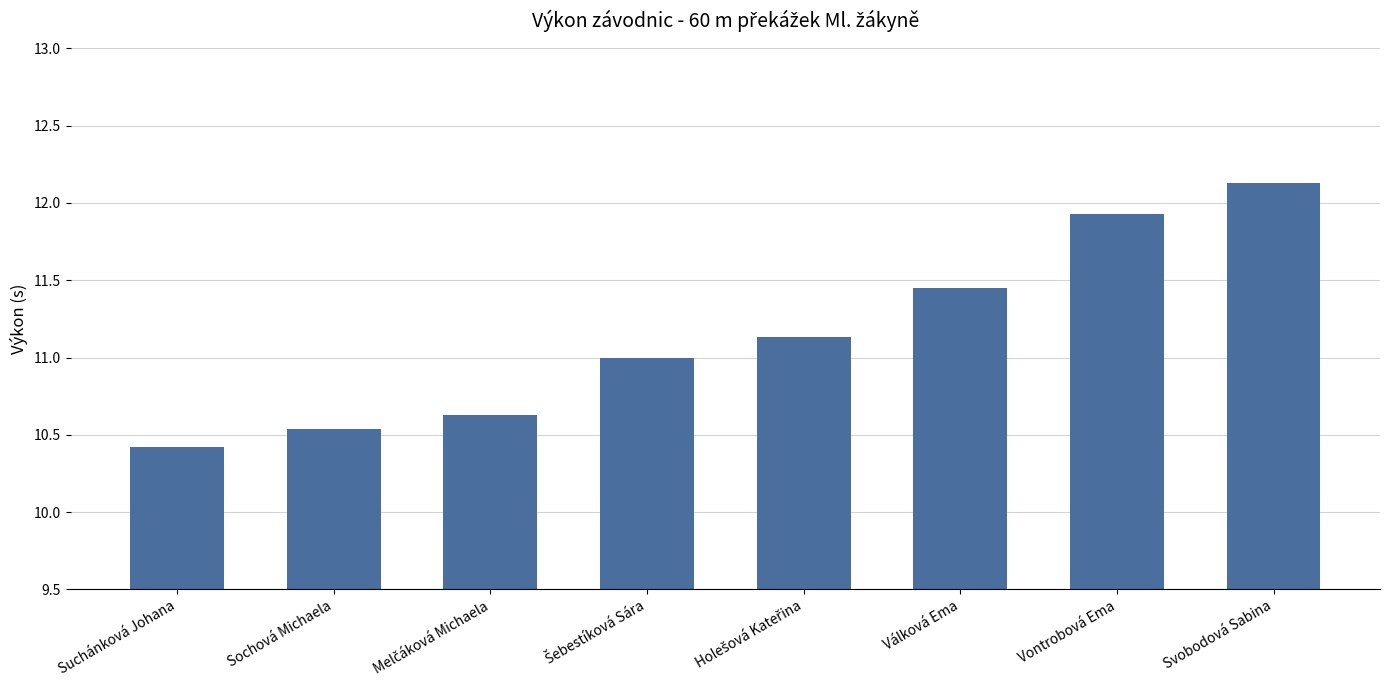

What is the difference between the second highest and second lowest values?

1.4